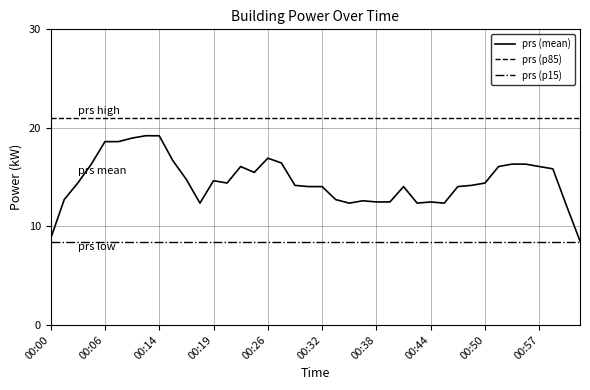

Which series has the largest range (max minus min)?

prs (mean)